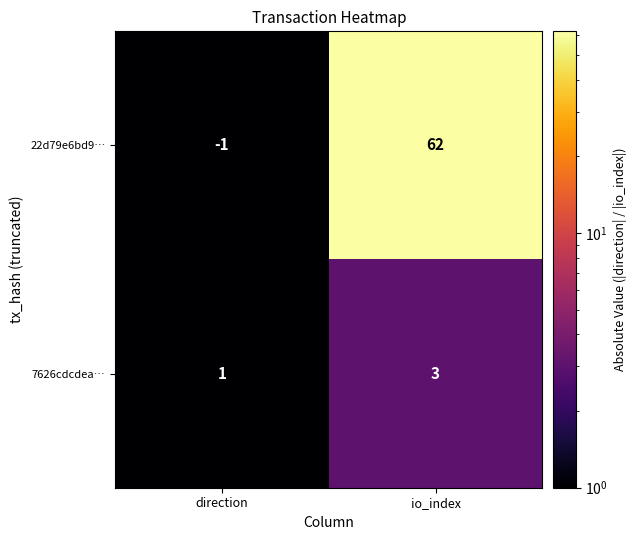

At how many categories does at least one series exceed 5?

1